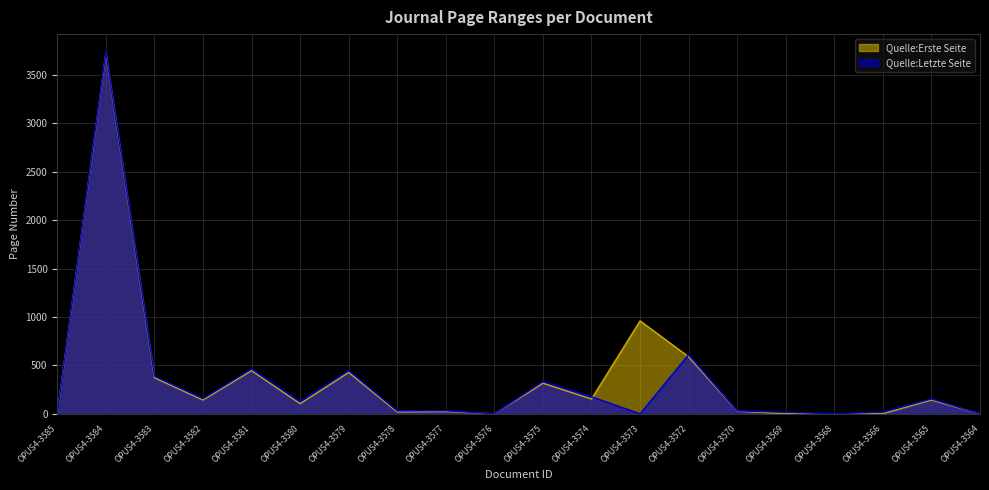

What is the highest value of the Quelle:Letzte Seite series?

3736